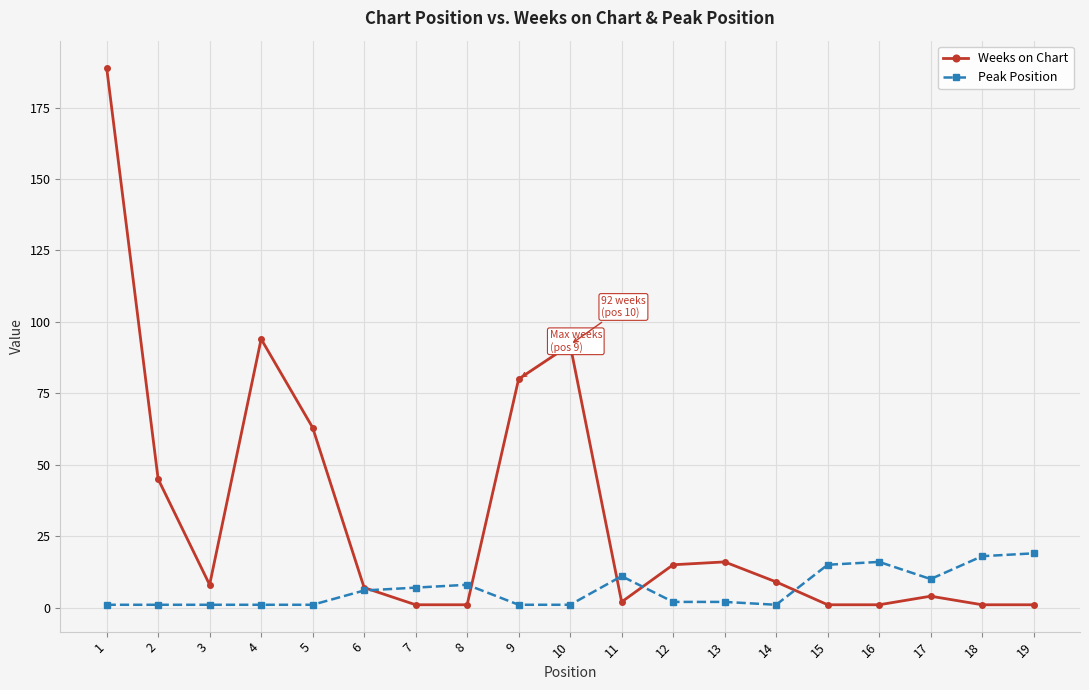

What are all the series names shown in the legend?

Weeks on Chart, Peak Position